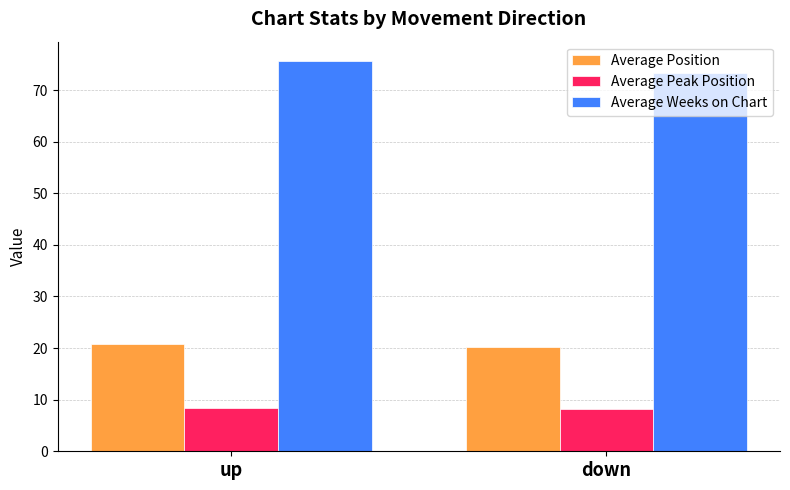

Which category has the highest value across all series?

up